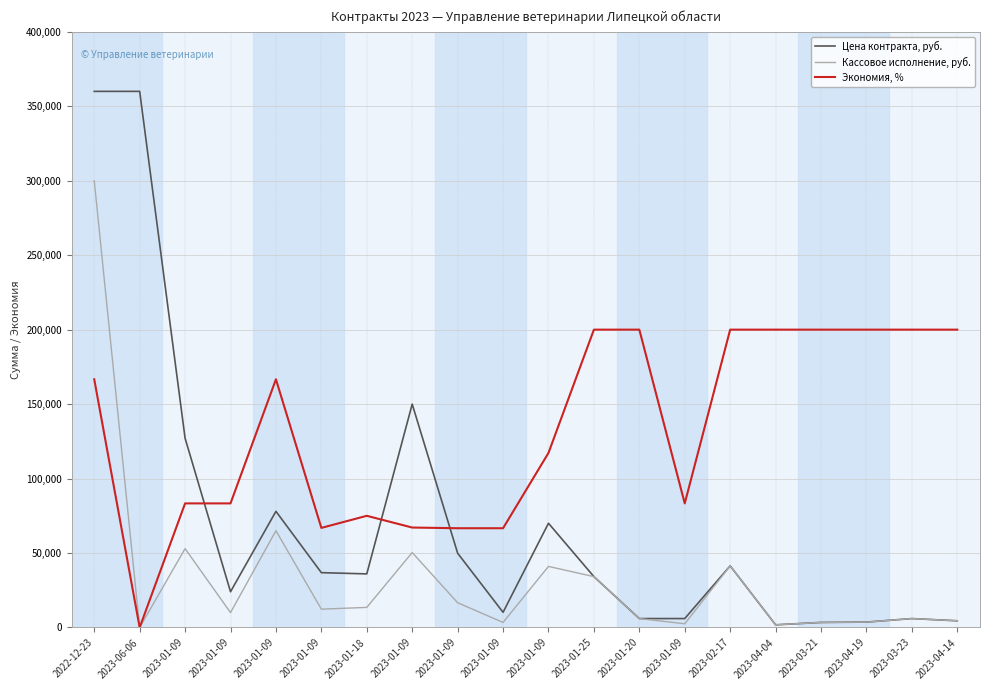

What are all the series names shown in the legend?

Цена контракта, руб., Кассовое исполнение, руб., Экономия, %